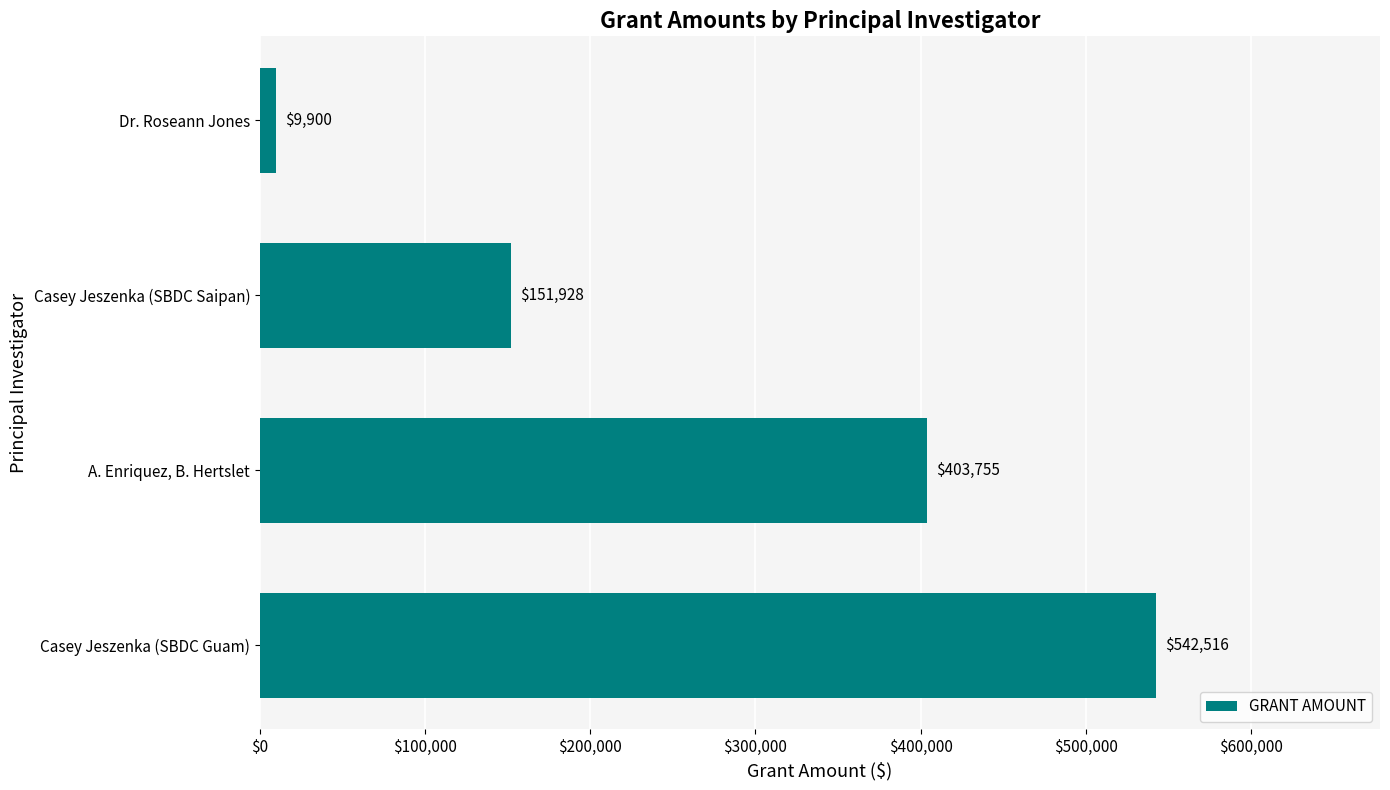

Which has a higher value, Casey Jeszenka (SBDC Guam) or Dr. Roseann Jones?

Casey Jeszenka (SBDC Guam)